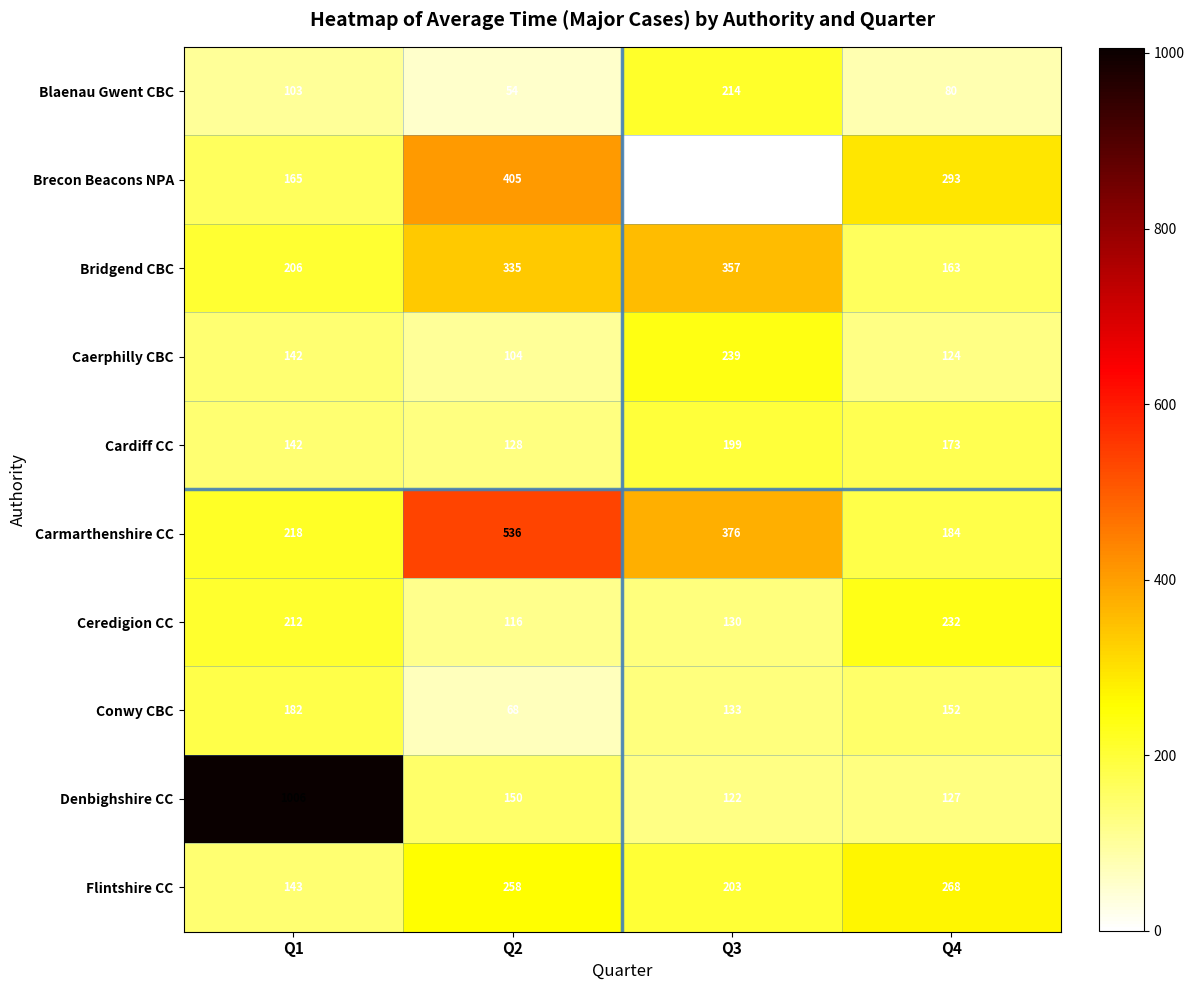

Rank the series by their maximum value, from highest to lowest.

Denbighshire CC, Carmarthenshire CC, Brecon Beacons NPA, Bridgend CBC, Flintshire CC, Caerphilly CBC, Ceredigion CC, Blaenau Gwent CBC, Cardiff CC, Conwy CBC